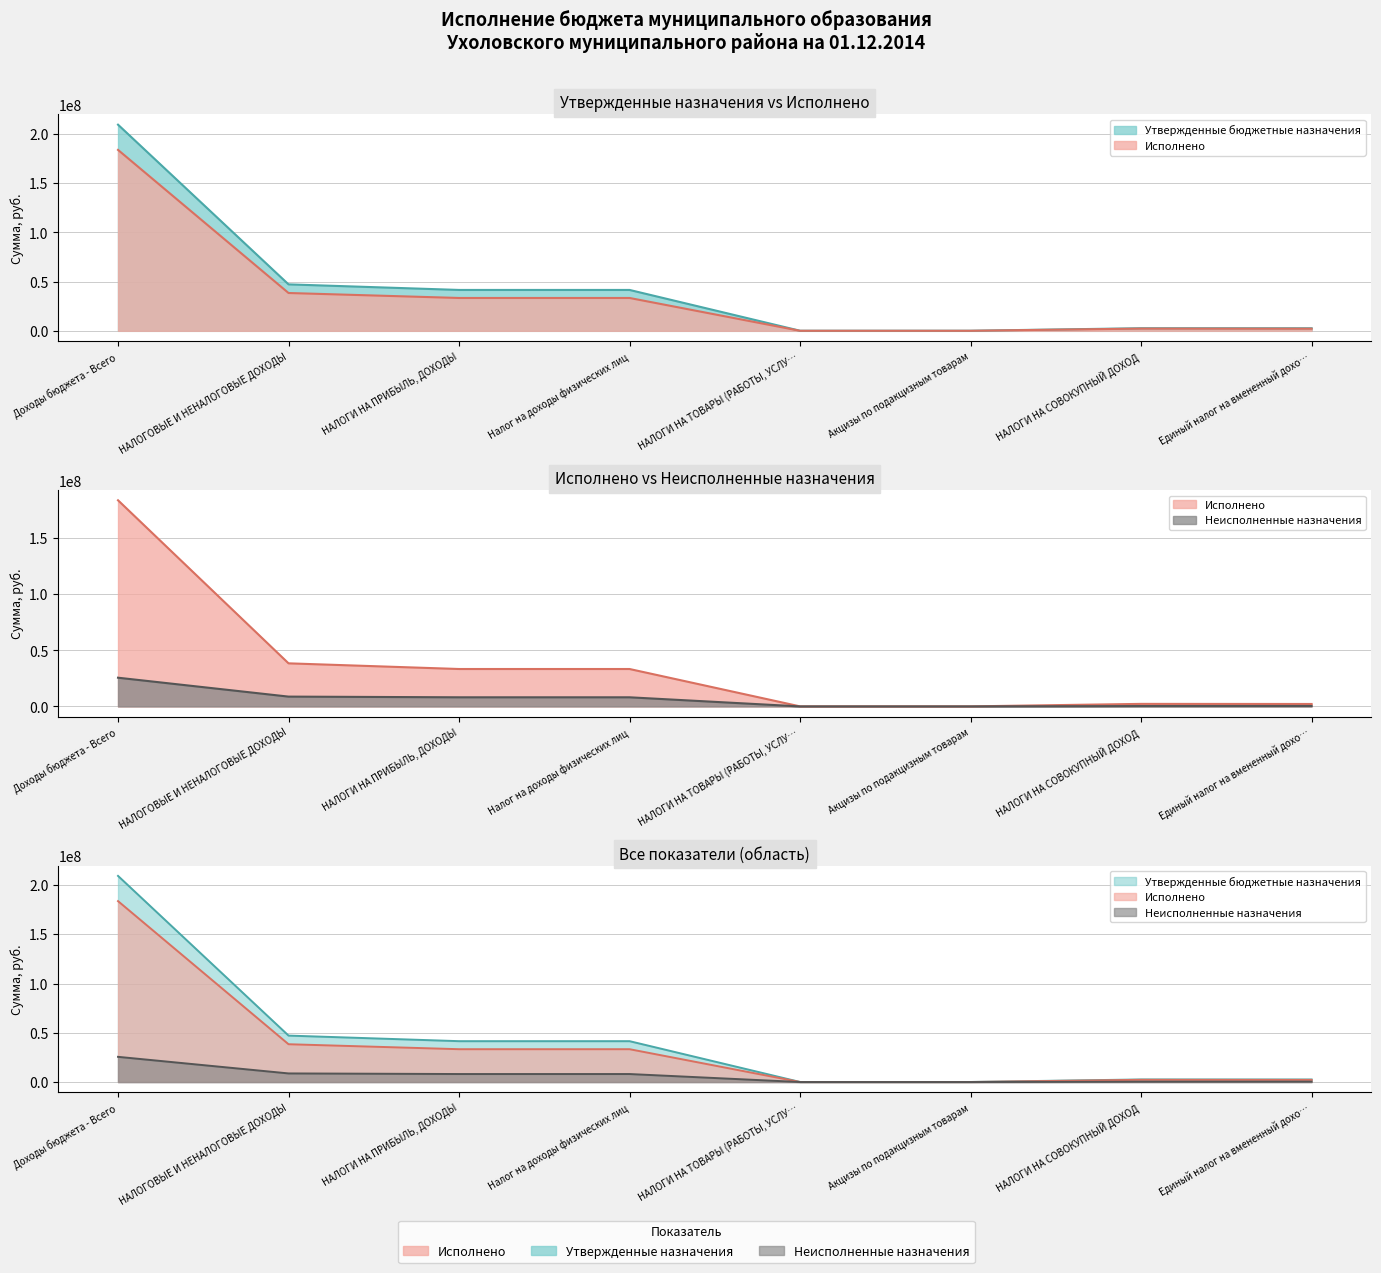

At Единый налог на вмененный дохо…, list the series in order from smallest to largest.

Неисполненные назначения, Исполнено, Утвержденные бюджетные назначения